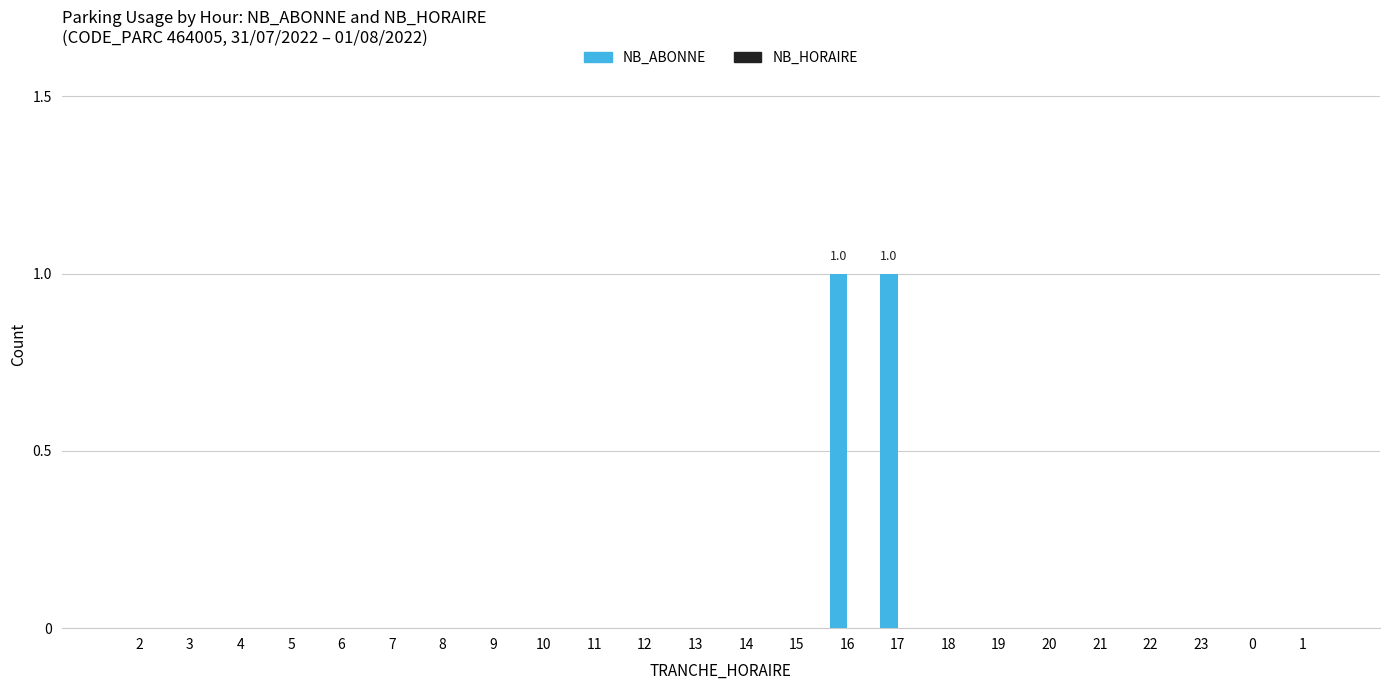

The chart shows a value of 1 at 17. True or false?

True